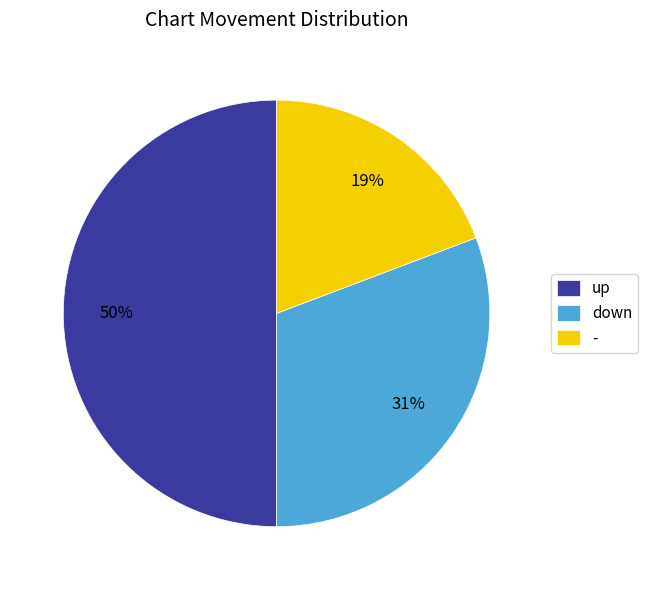

Is - the majority of the pie?

No